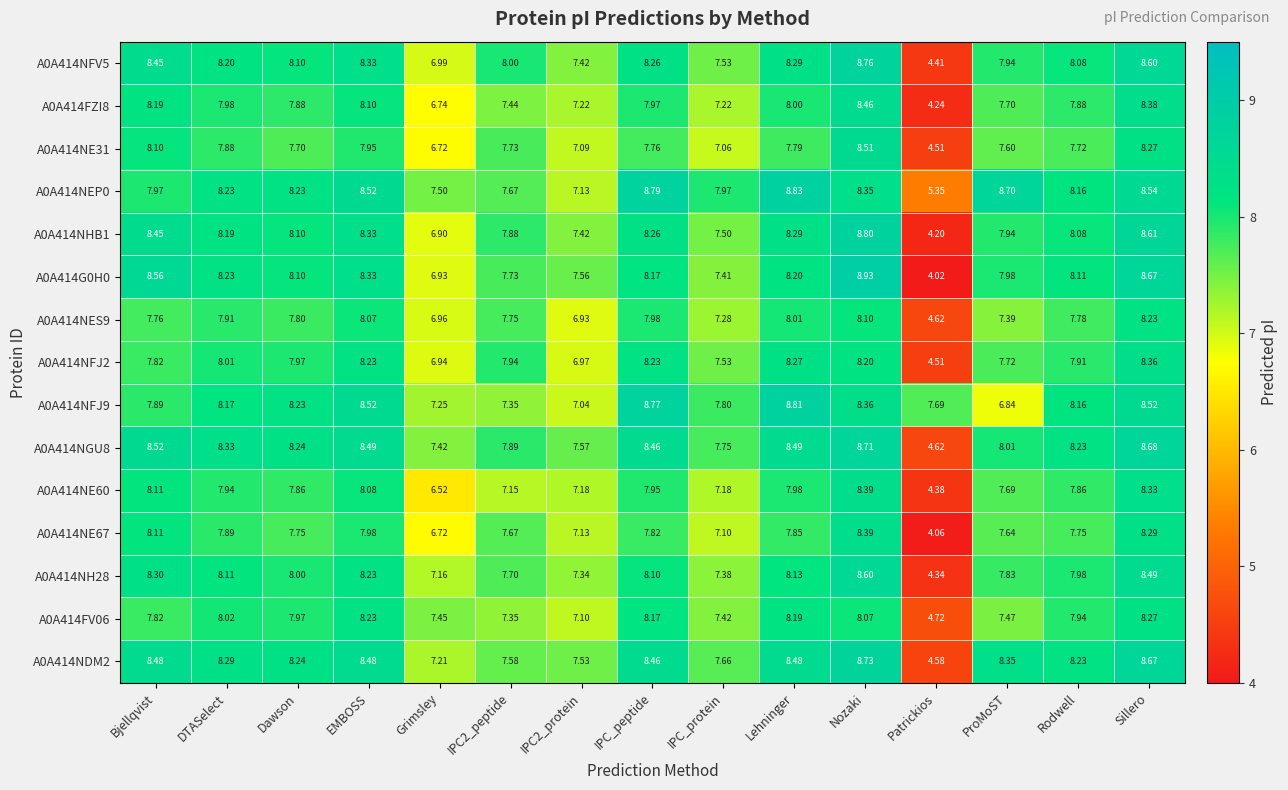

Is the value of A0A414NGU8 at EMBOSS greater than the value of A0A414G0H0 at Grimsley?

Yes